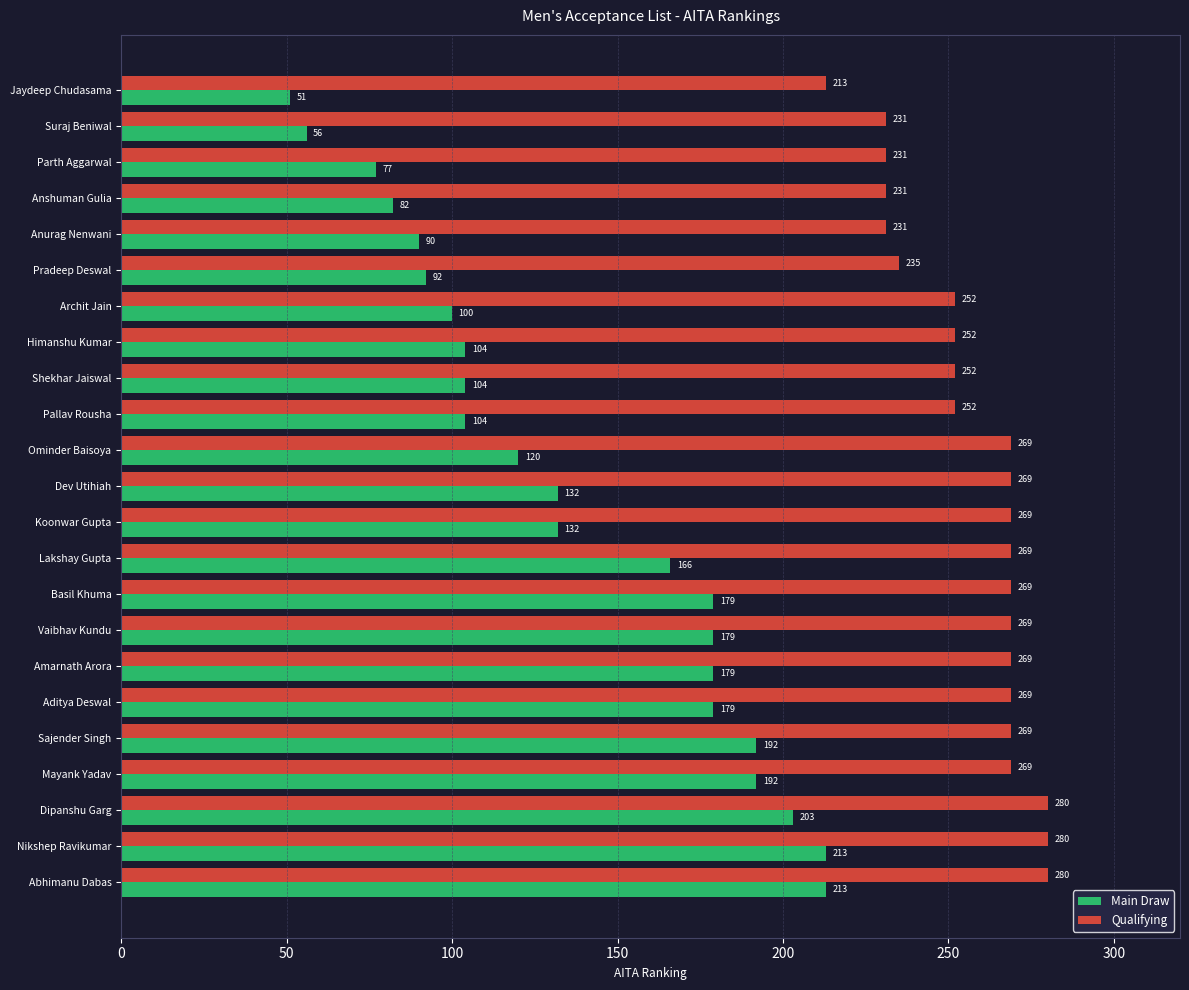

Rank the series by their maximum value, from highest to lowest.

Qualifying, Main Draw